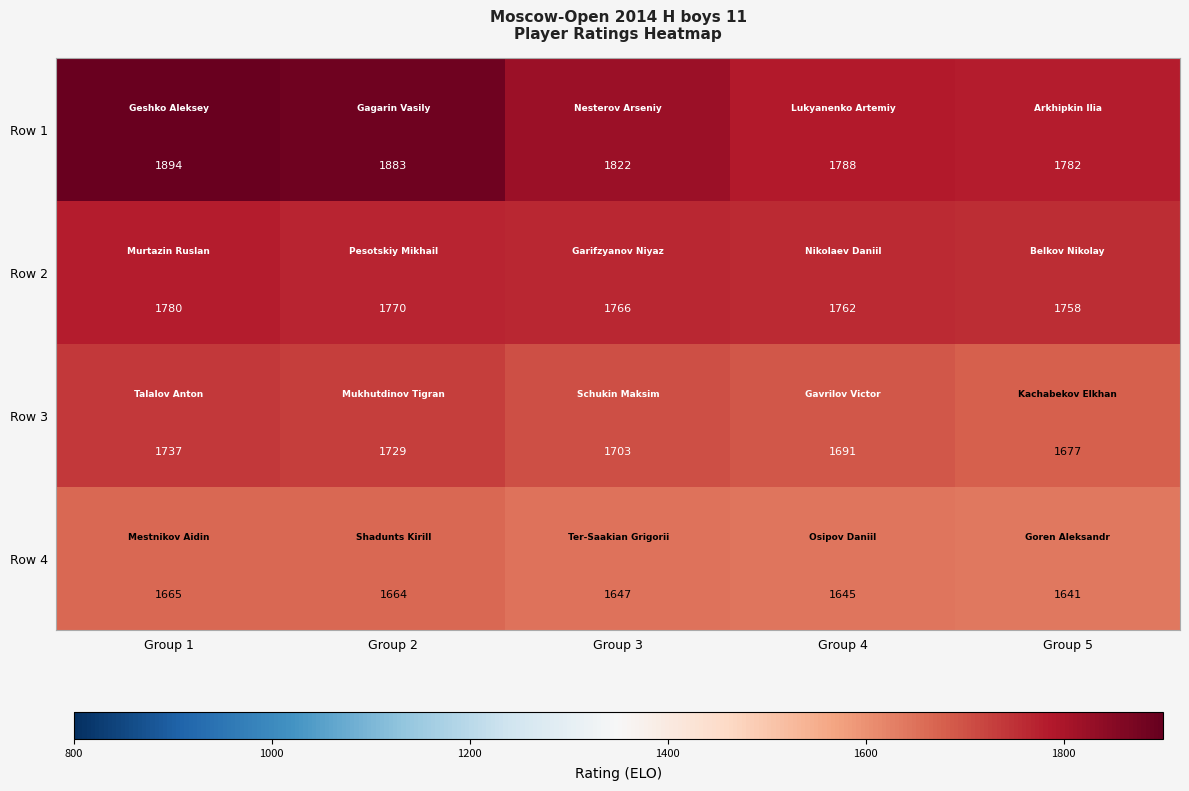

Which series has the largest total across all categories?

Row 1